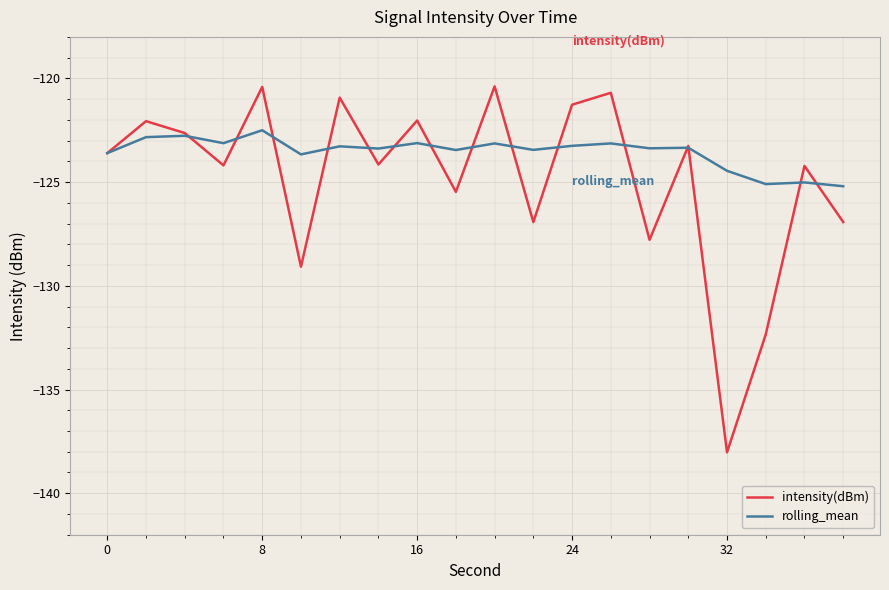

What are all the series names shown in the legend?

intensity(dBm), rolling_mean